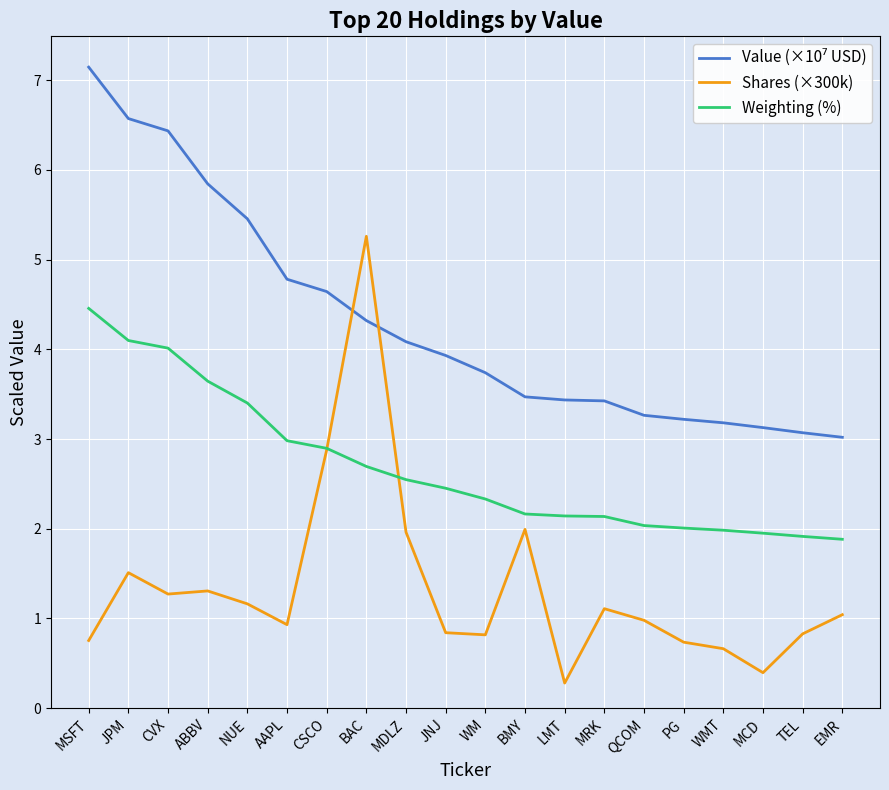

How many lines are shown in the chart?

3